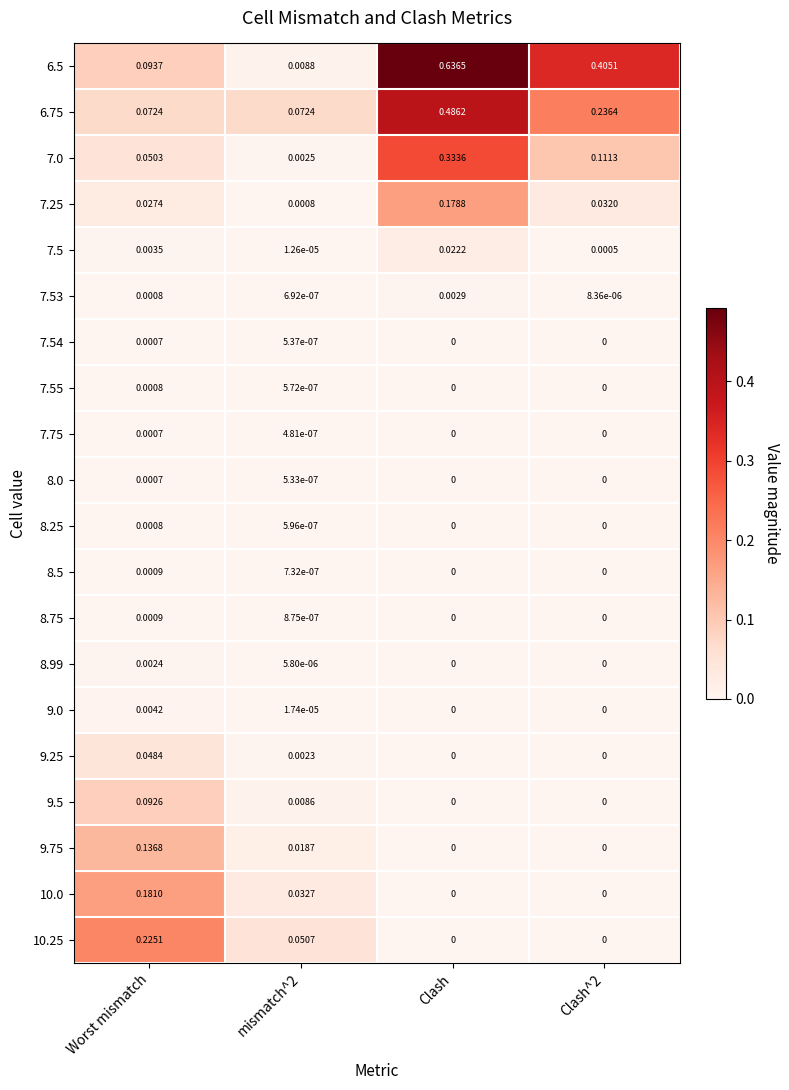

At how many categories does at least one series exceed 0?

4